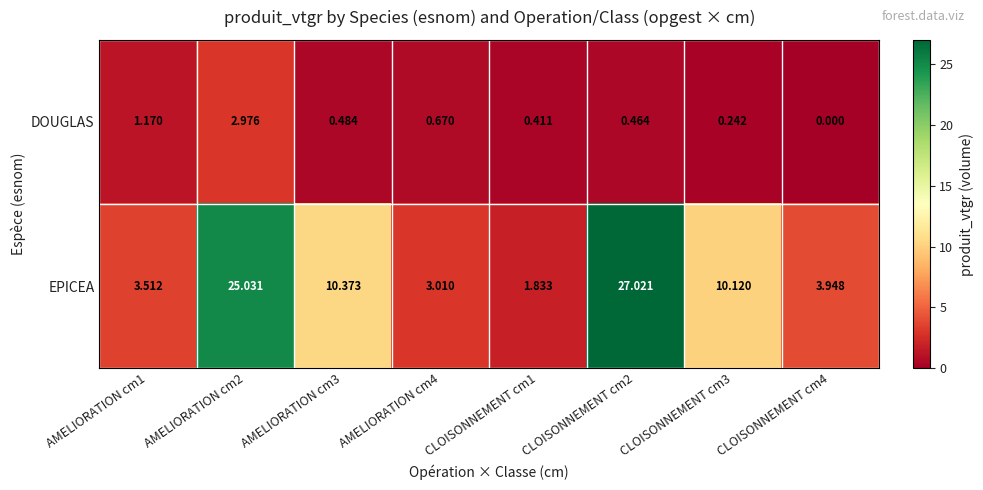

Is the value of DOUGLAS at CLOISONNEMENT cm3 greater than the value of EPICEA at CLOISONNEMENT cm3?

No